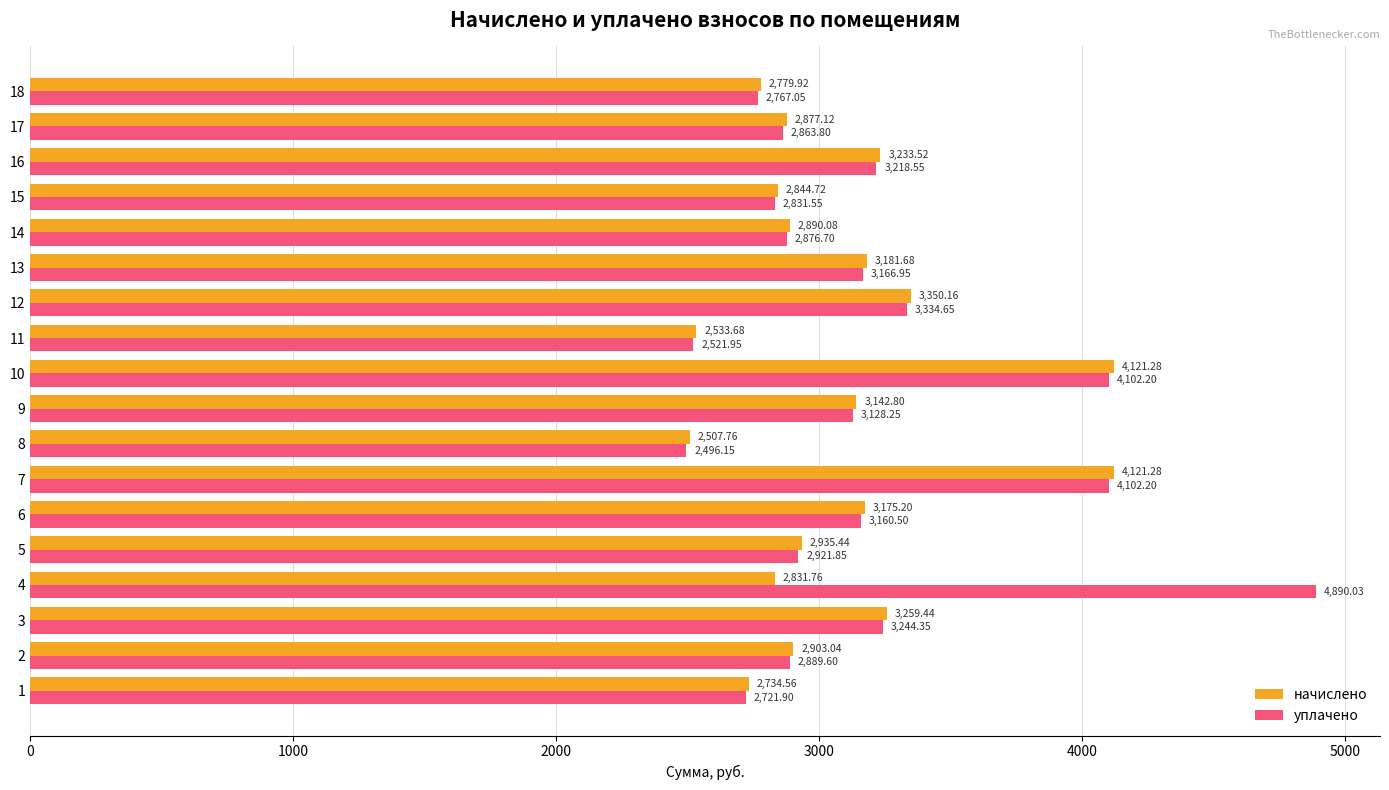

List the series in order of their overall mean, lowest first.

начислено, уплачено